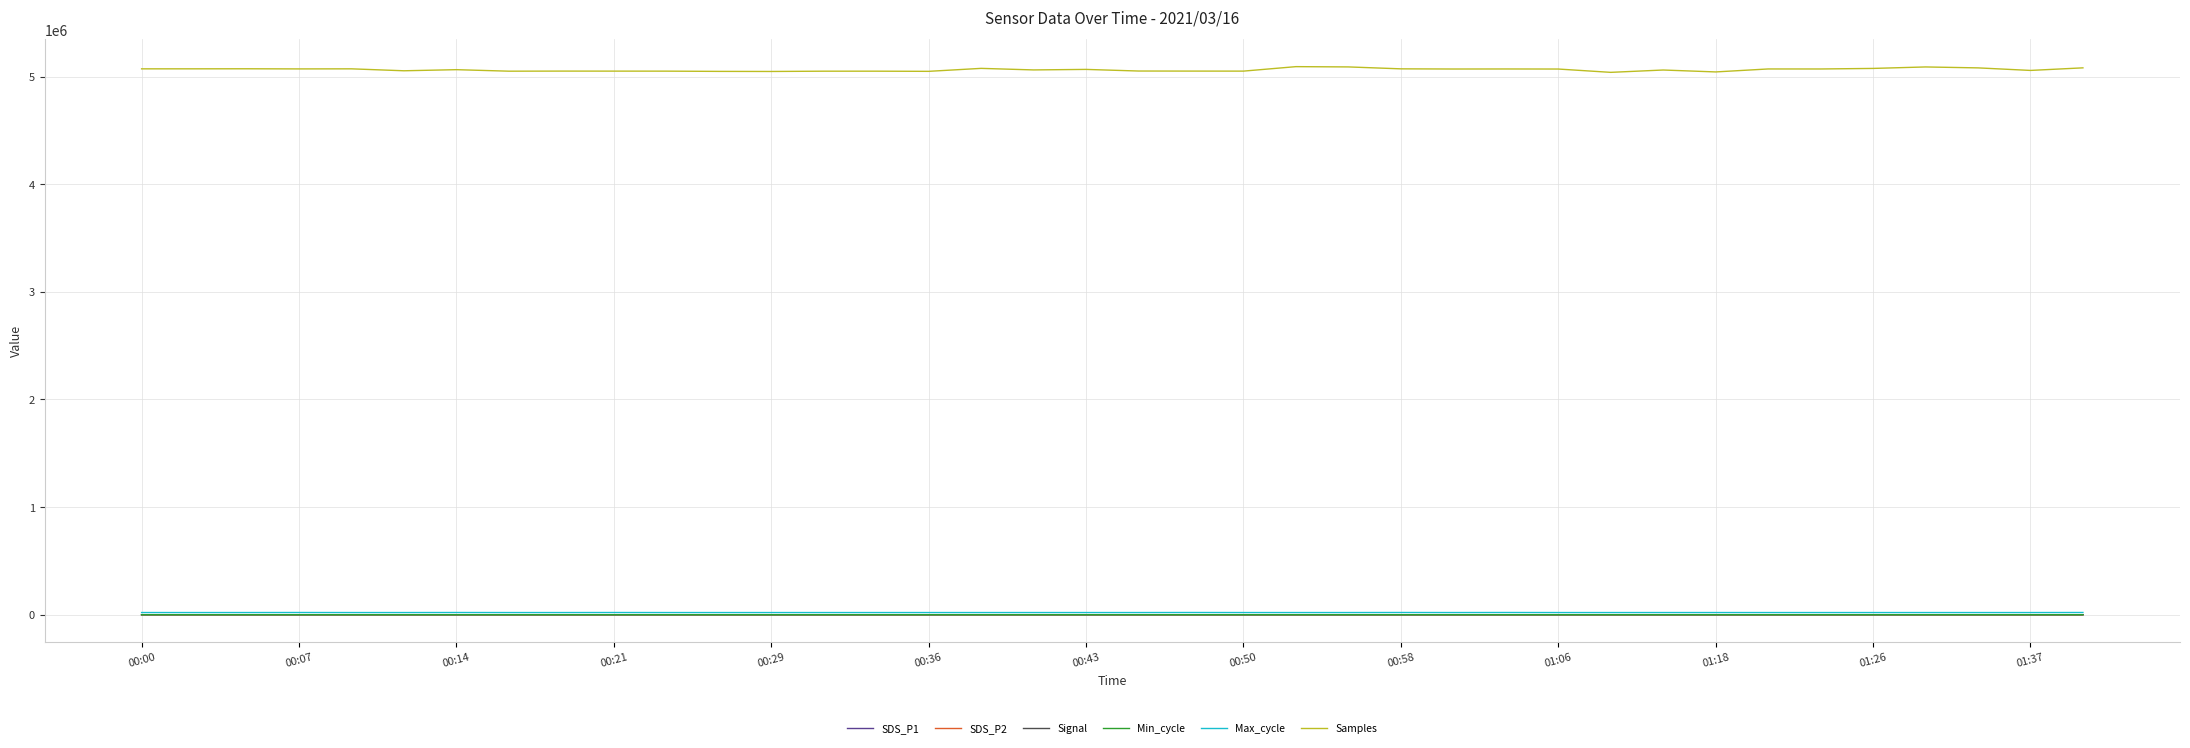

How many values in the Samples series are below 5067514?

19